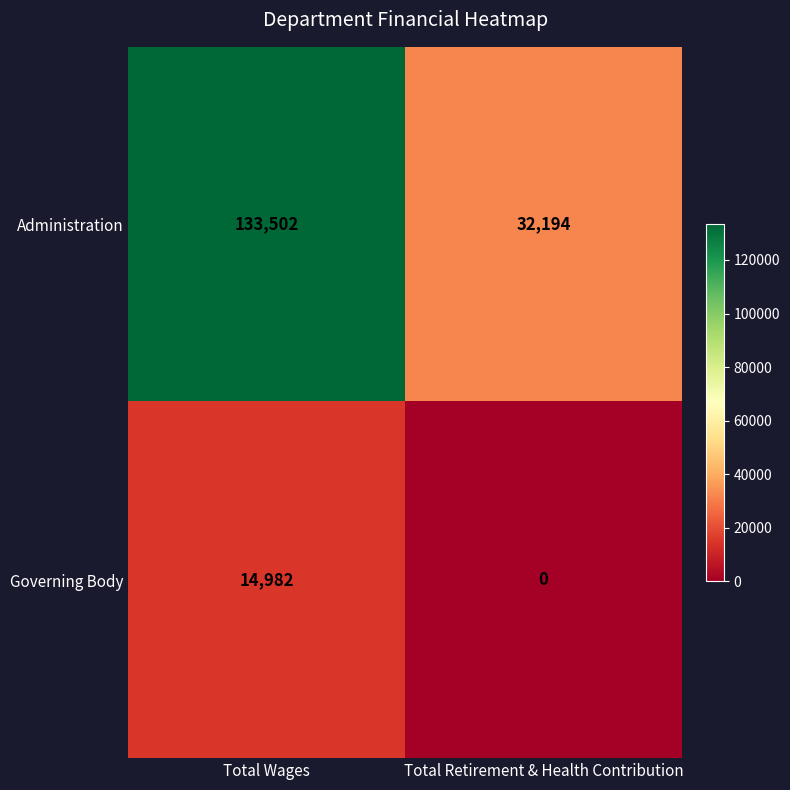

List the series in order of their peak value, lowest first.

Governing Body, Administration